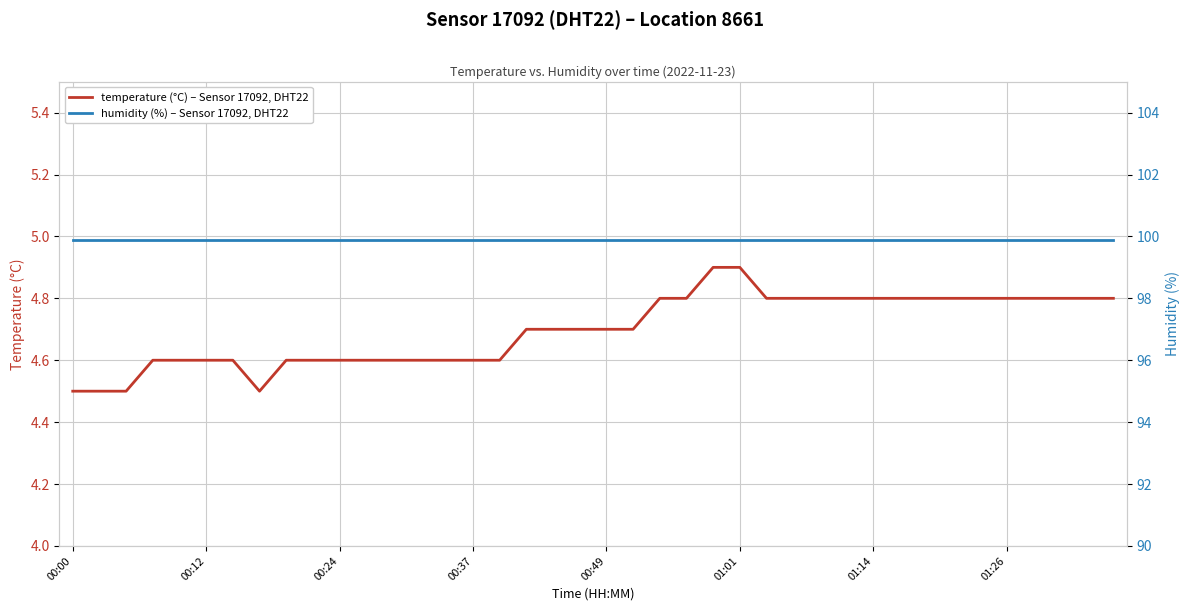

What are all the series names shown in the legend?

temperature (°C) – Sensor 17092, DHT22, humidity (%) – Sensor 17092, DHT22